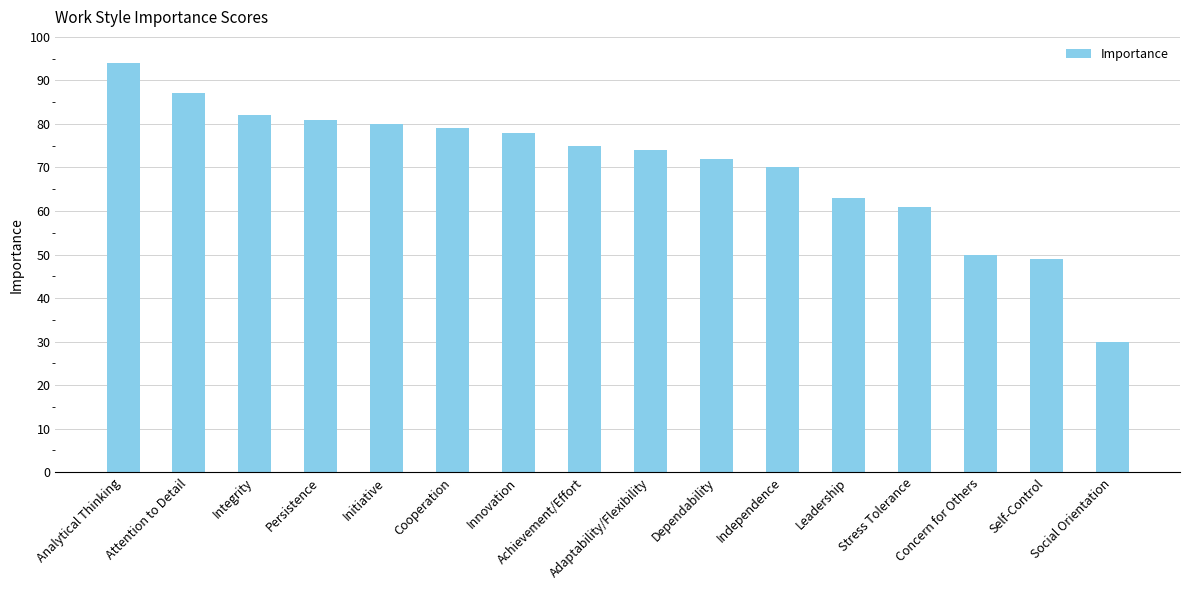

How many data points are less than 75?

8